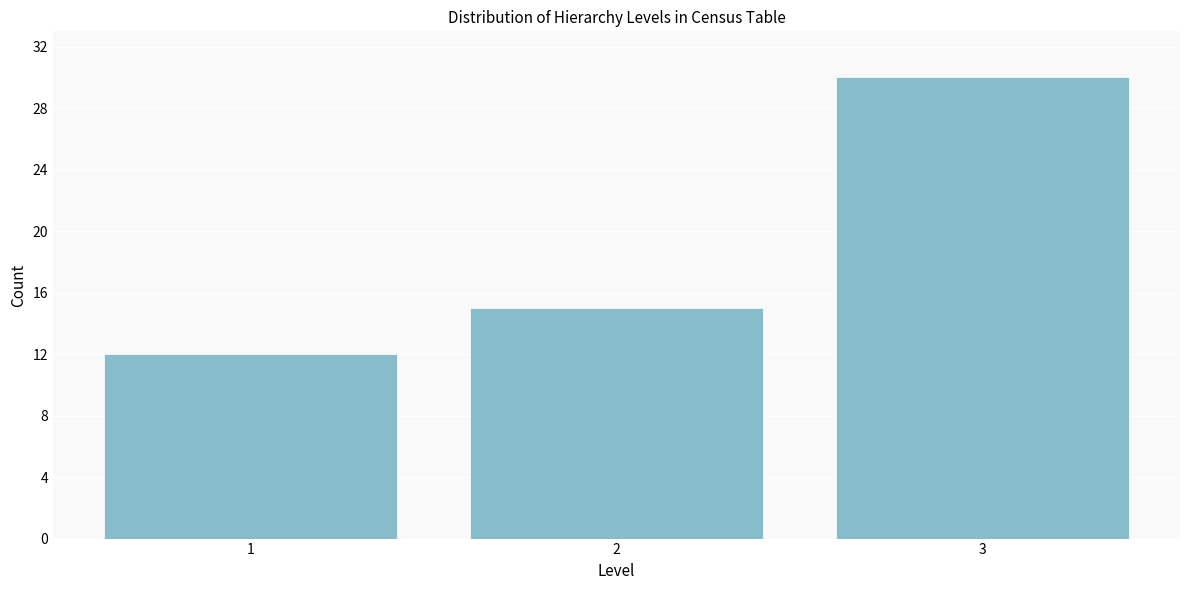

Reading left to right, extract all data points from this chart.

1=12	2=15	3=30